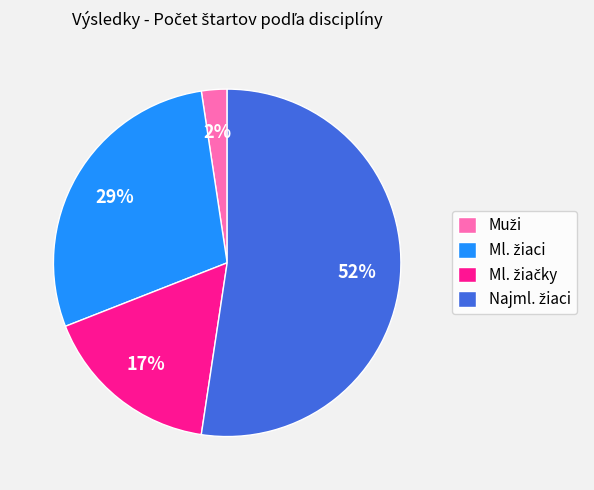

To the nearest percent, what is the difference between the largest and smallest slice percentages?

50%